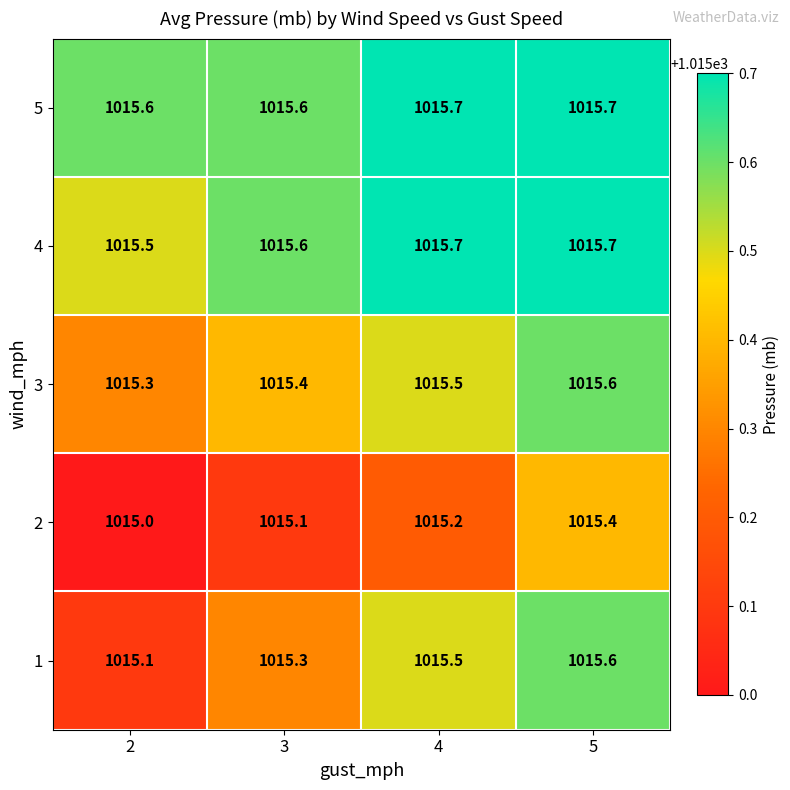

What is the difference between the highest and lowest values at 2?

0.6